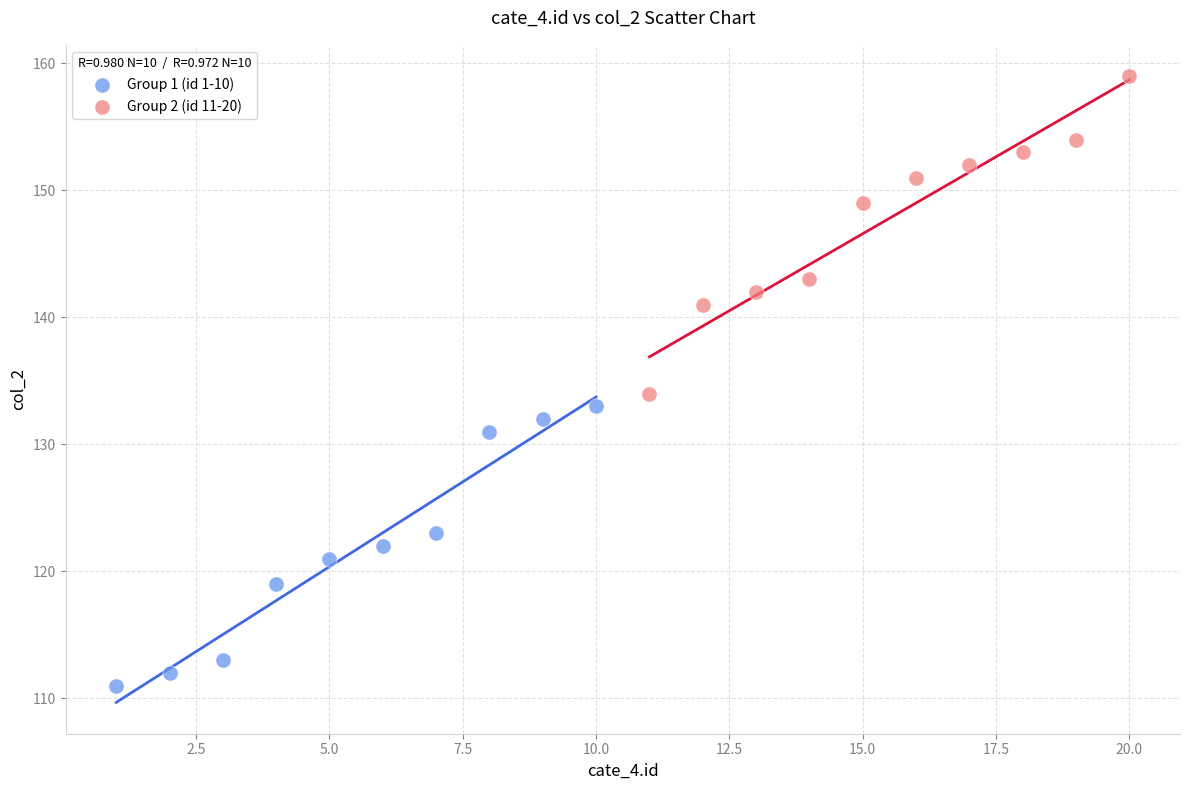

Which series contains the highest Y value?

Group 2 (id 11-20)